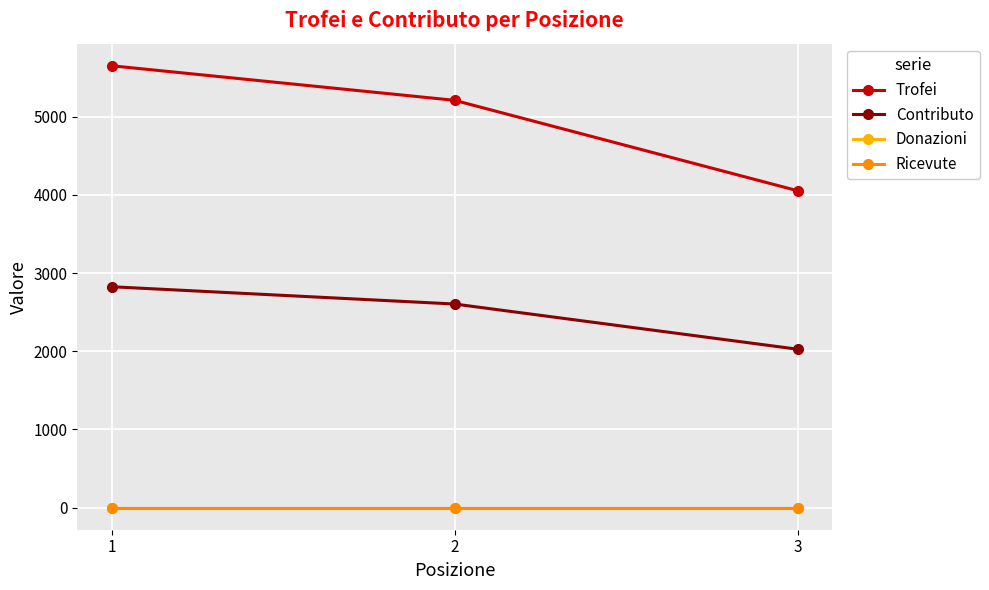

Is the value of Donazioni at 1 greater than the value of Contributo at 2?

No